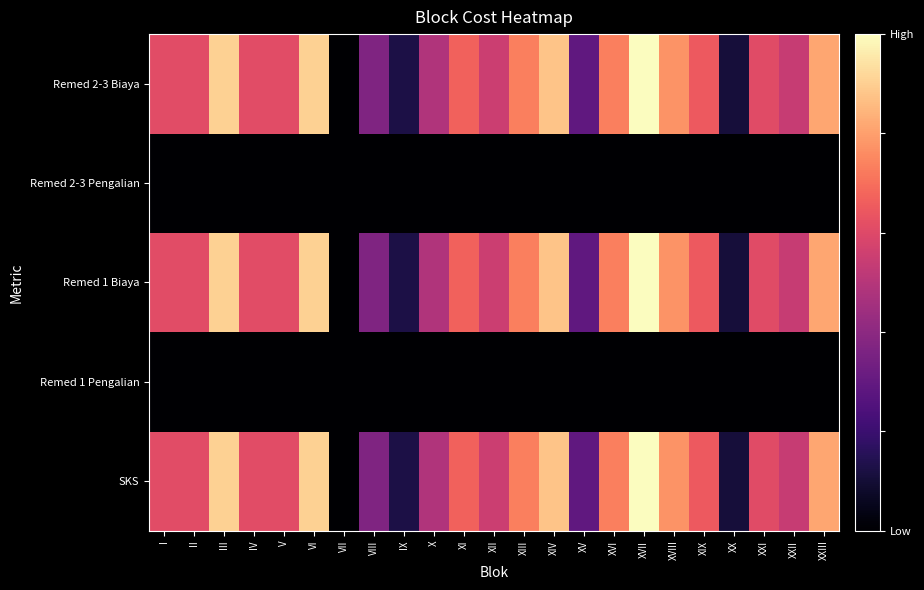

At how many categories does at least one series exceed 0?

22